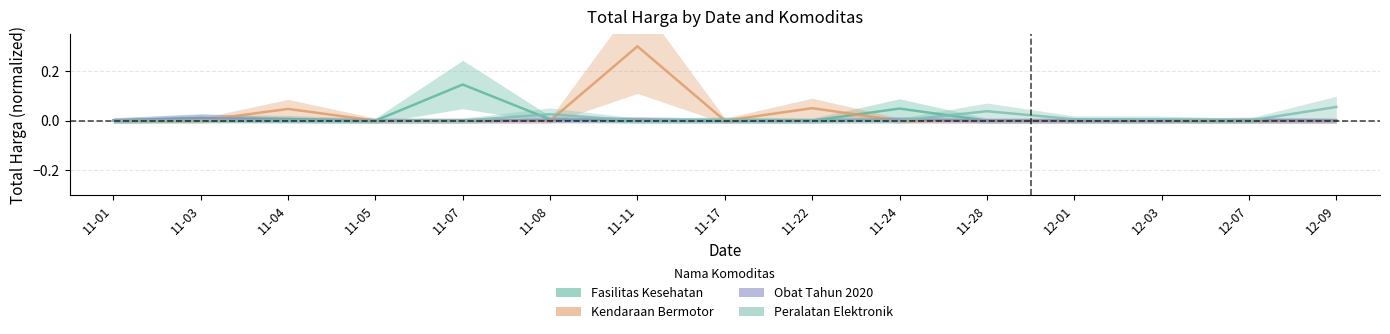

Count the number of categories in the chart.

15